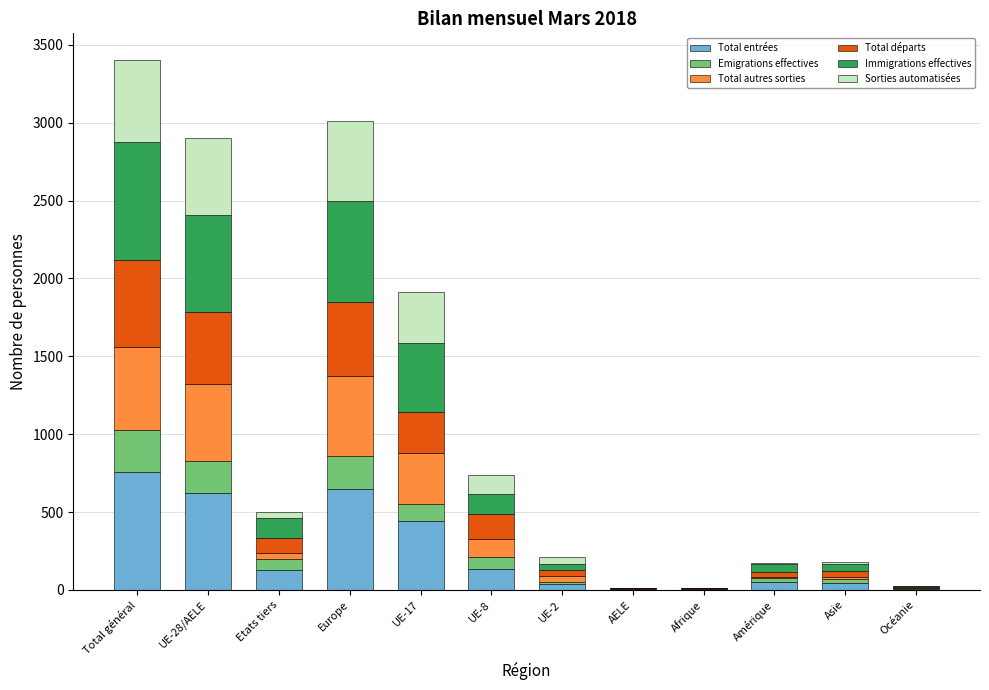

What is the total value across all series at Europe?

3011